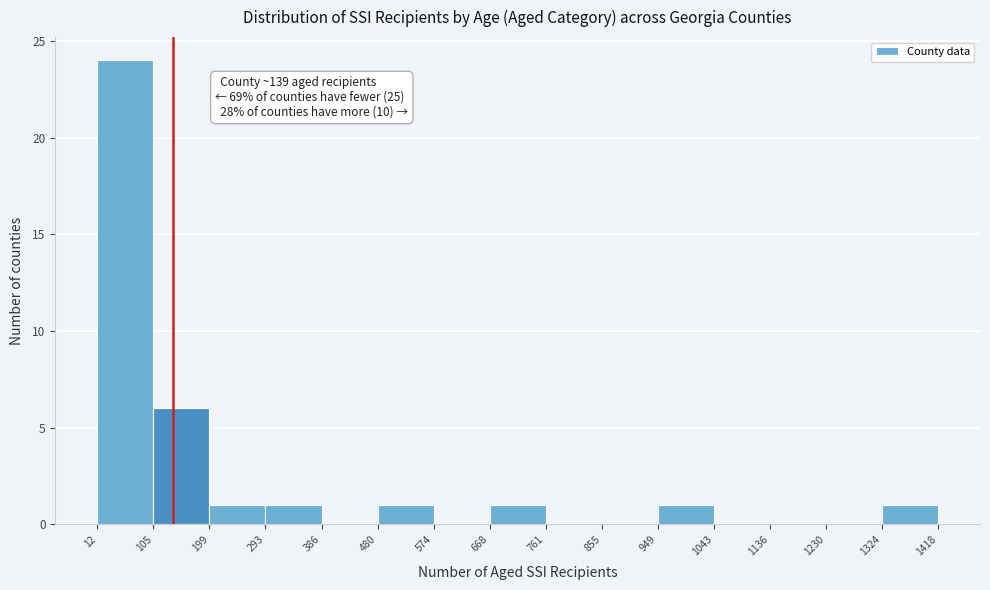

Which range on the x-axis has the tallest bar?

12 to 105